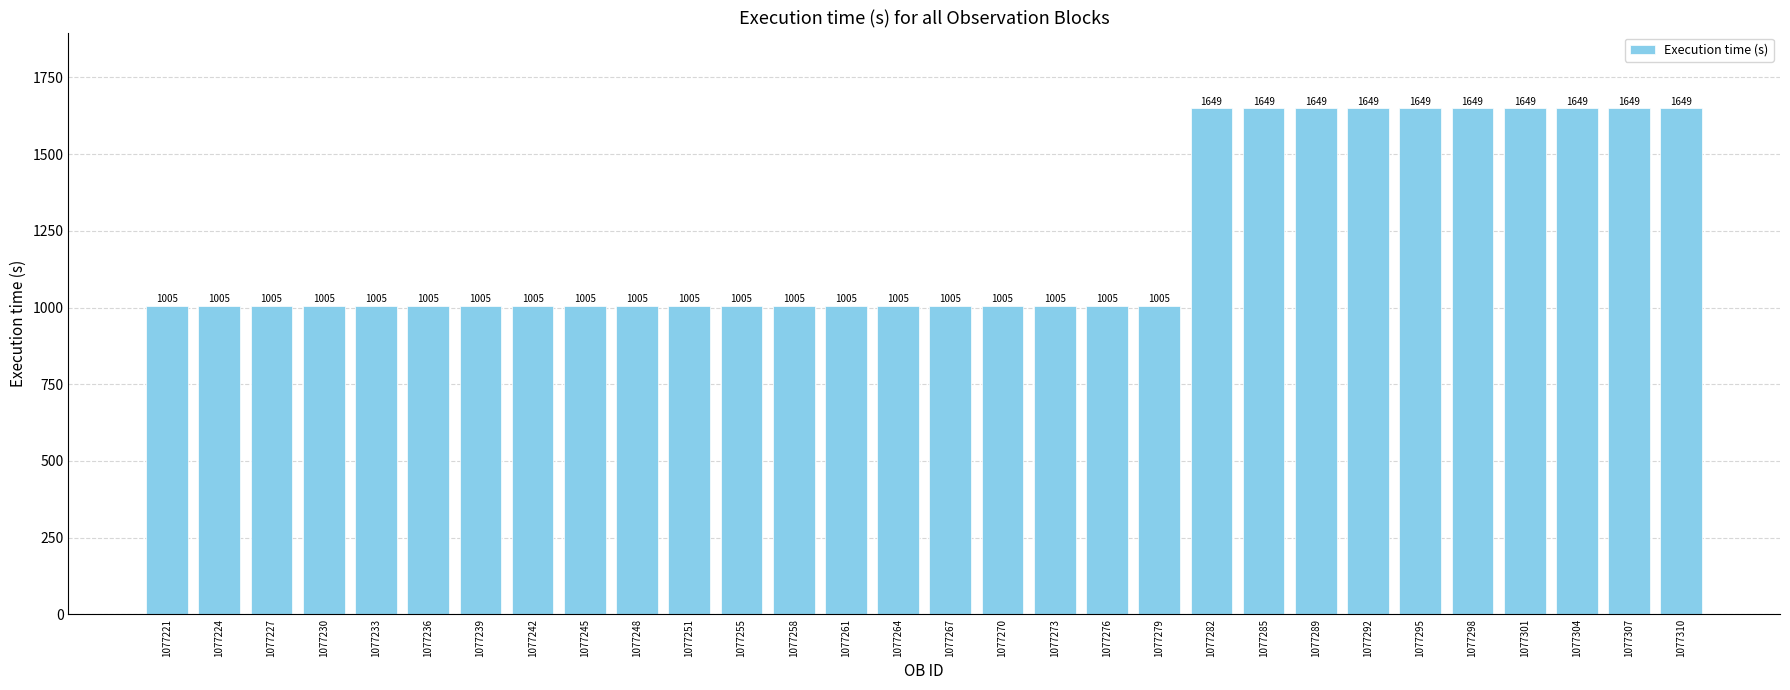

Reading left to right, transcribe all the data shown in this chart.

1005	1005	1005	1005	1005	1005	1005	1005	1005	1005	1005	1005	1005	1005	1005	1005	1005	1005	1005	1005	1649	1649	1649	1649	1649	1649	1649	1649	1649	1649